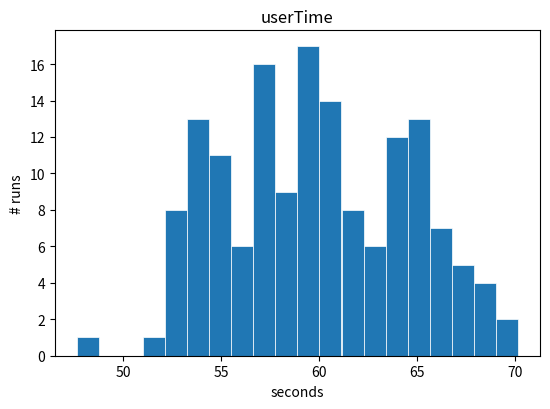

Read against the x-axis, roughly where is the centre of the tallest bar?

59.5